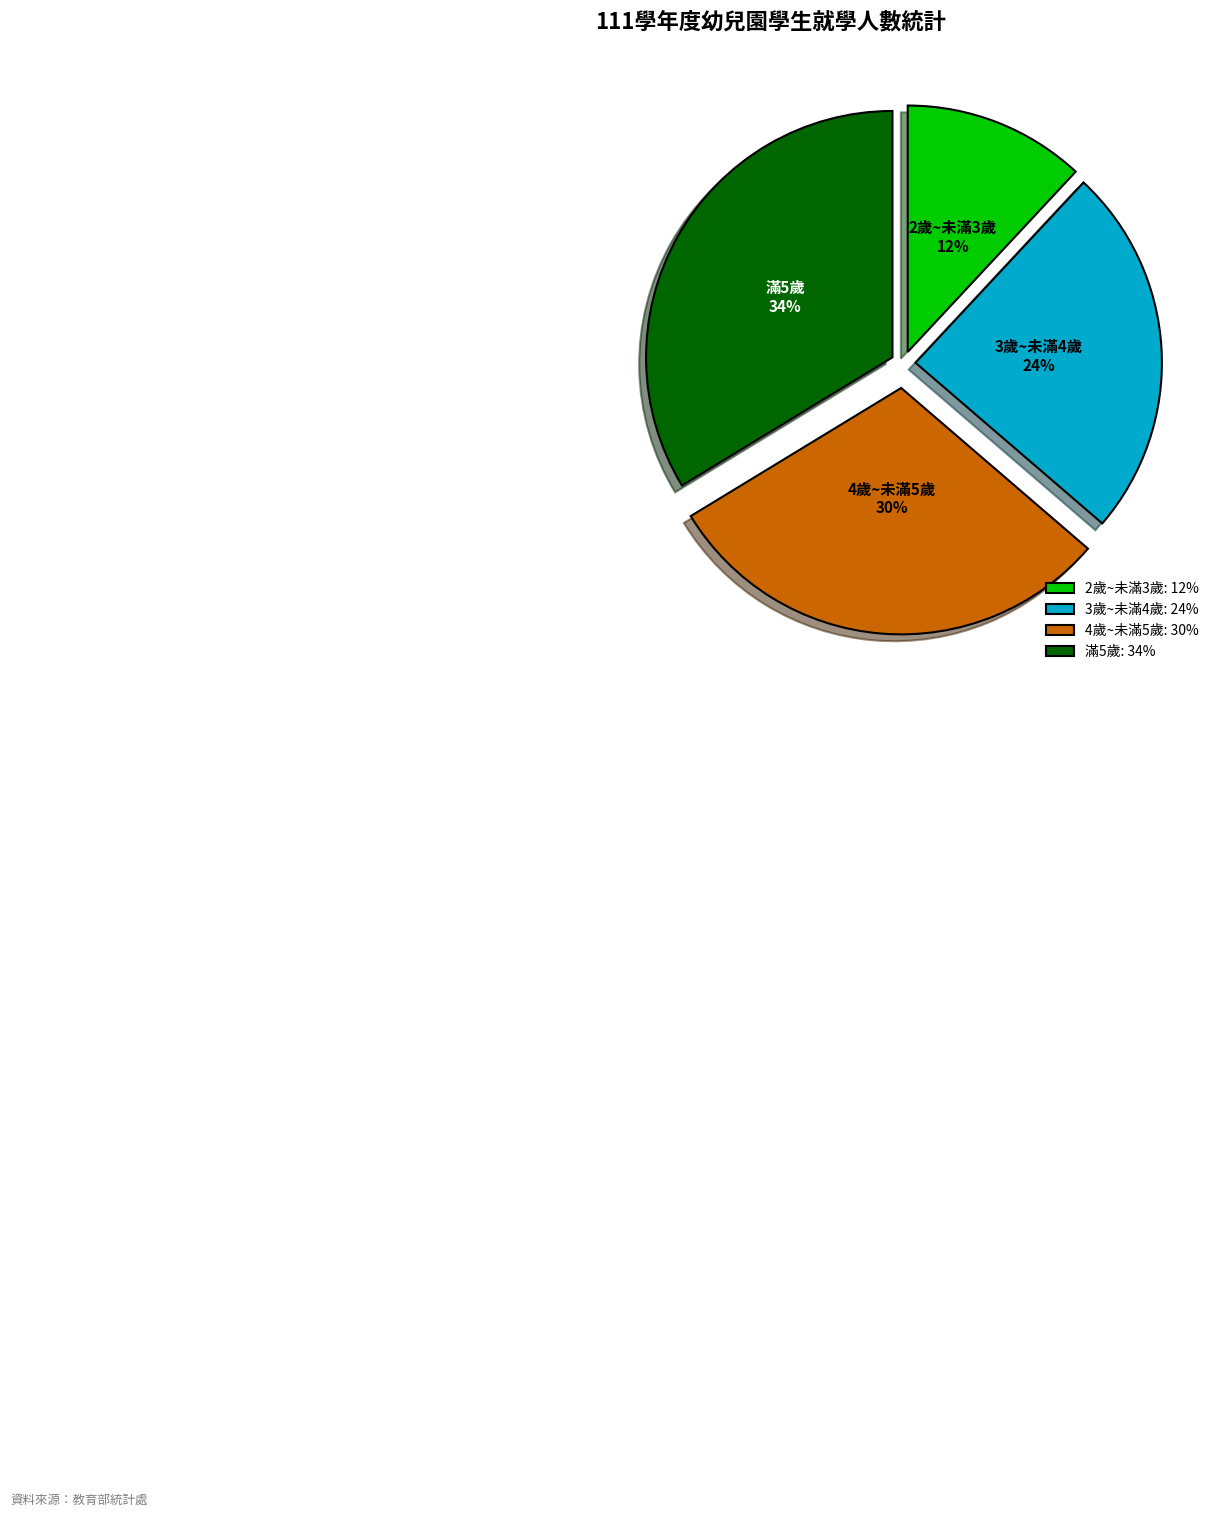

Count the number of slices in the pie.

4